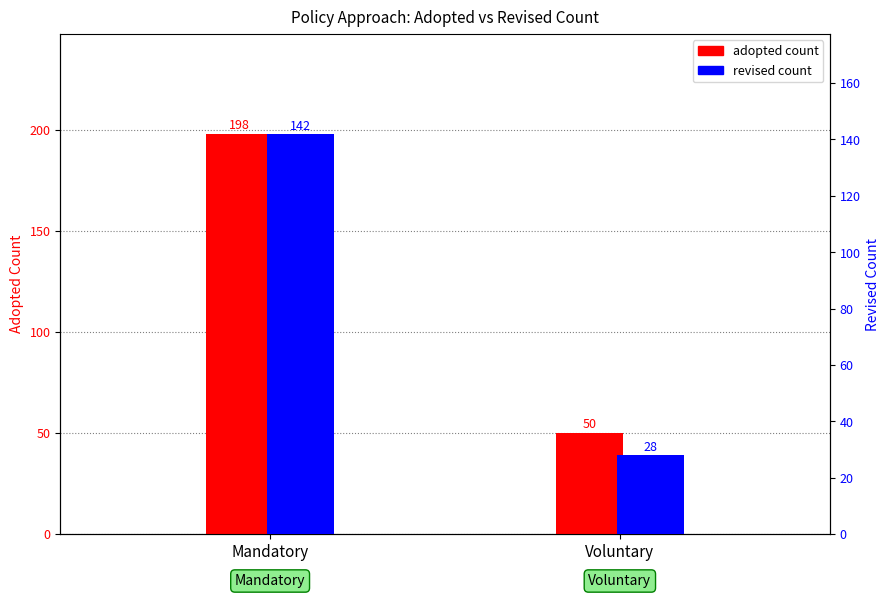

At which category is the sum across all series the highest?

Mandatory